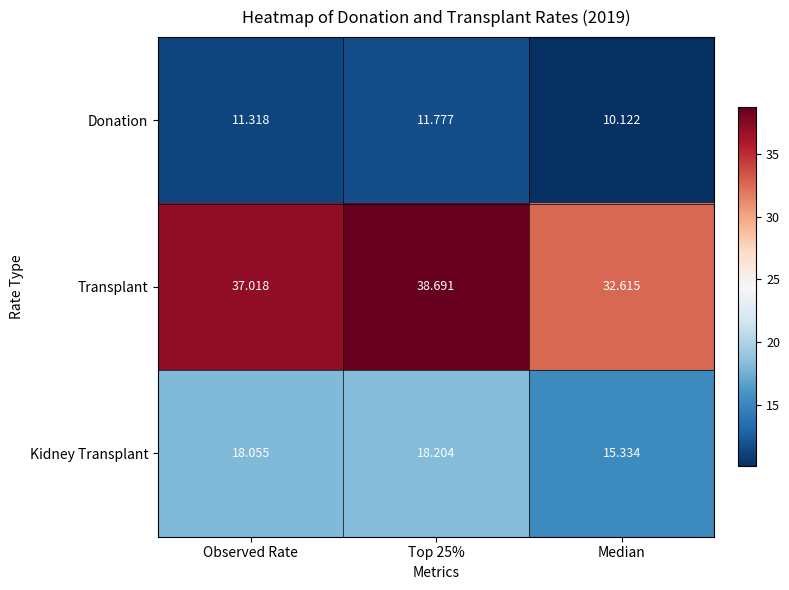

Rank the series at Top 25% from lowest to highest value.

Donation, Kidney Transplant, Transplant